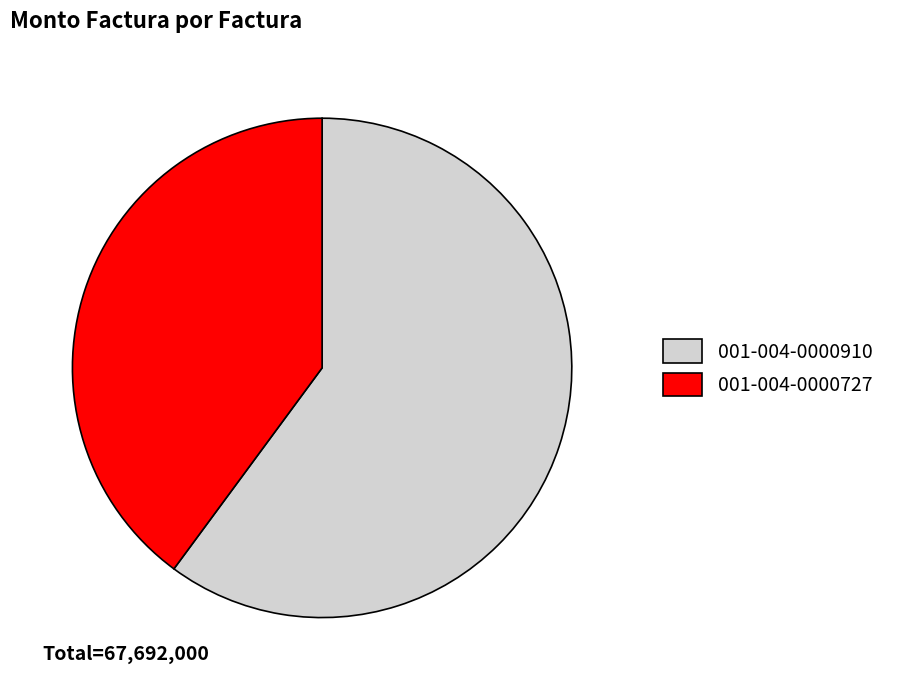

What is the ratio of the value at 001-004-0000910 to the value at 001-004-0000727?

1.5